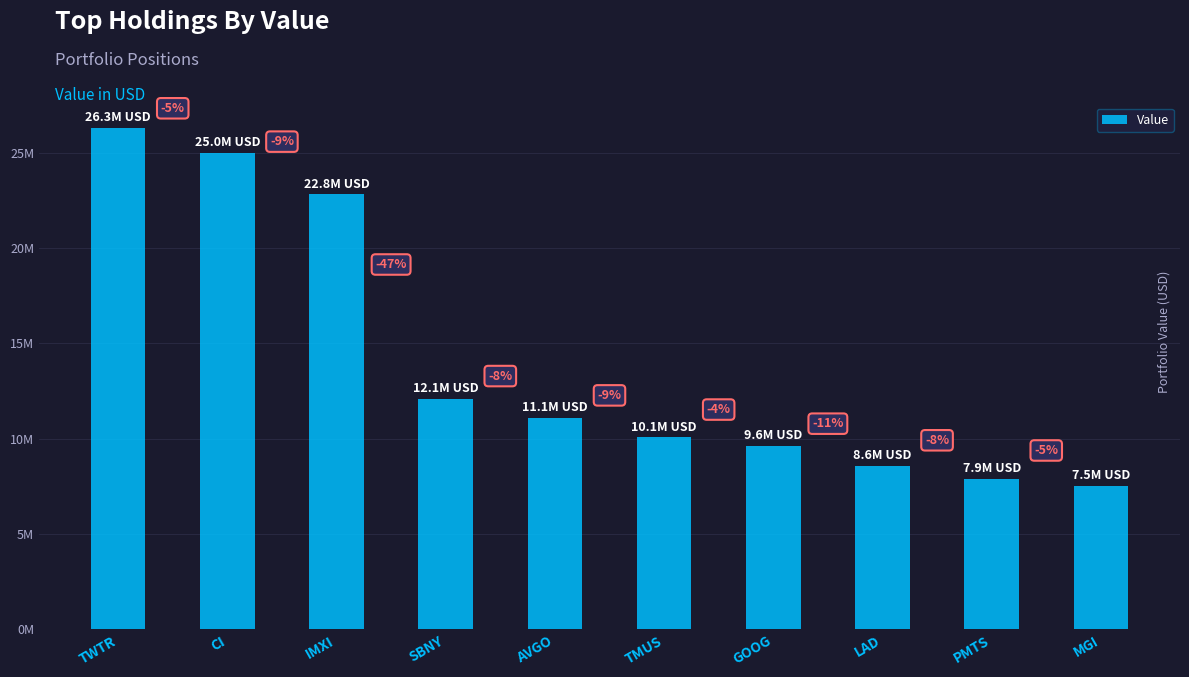

What is the greatest value displayed?

26304000